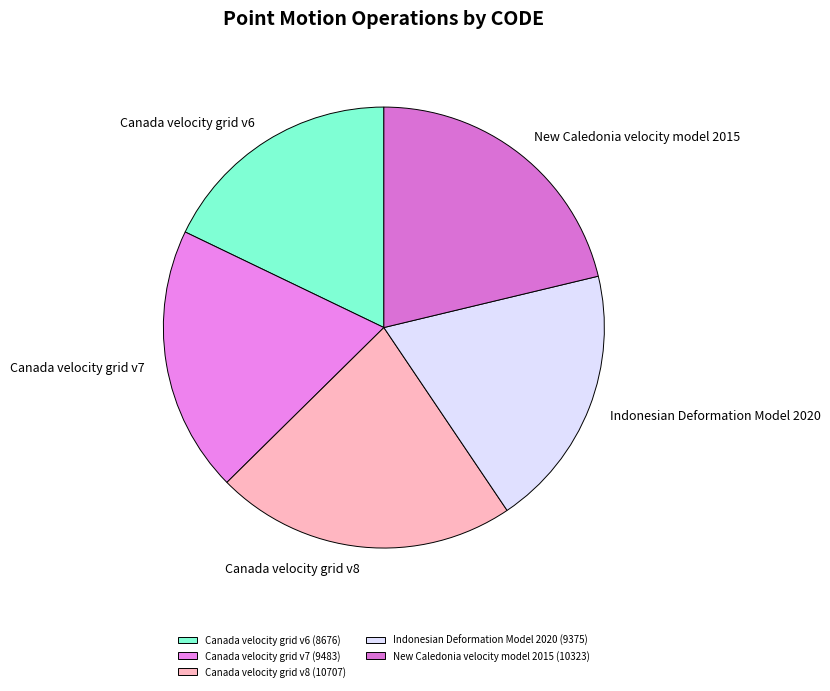

Is it true that Canada velocity grid v8 is 22% of the pie?

True